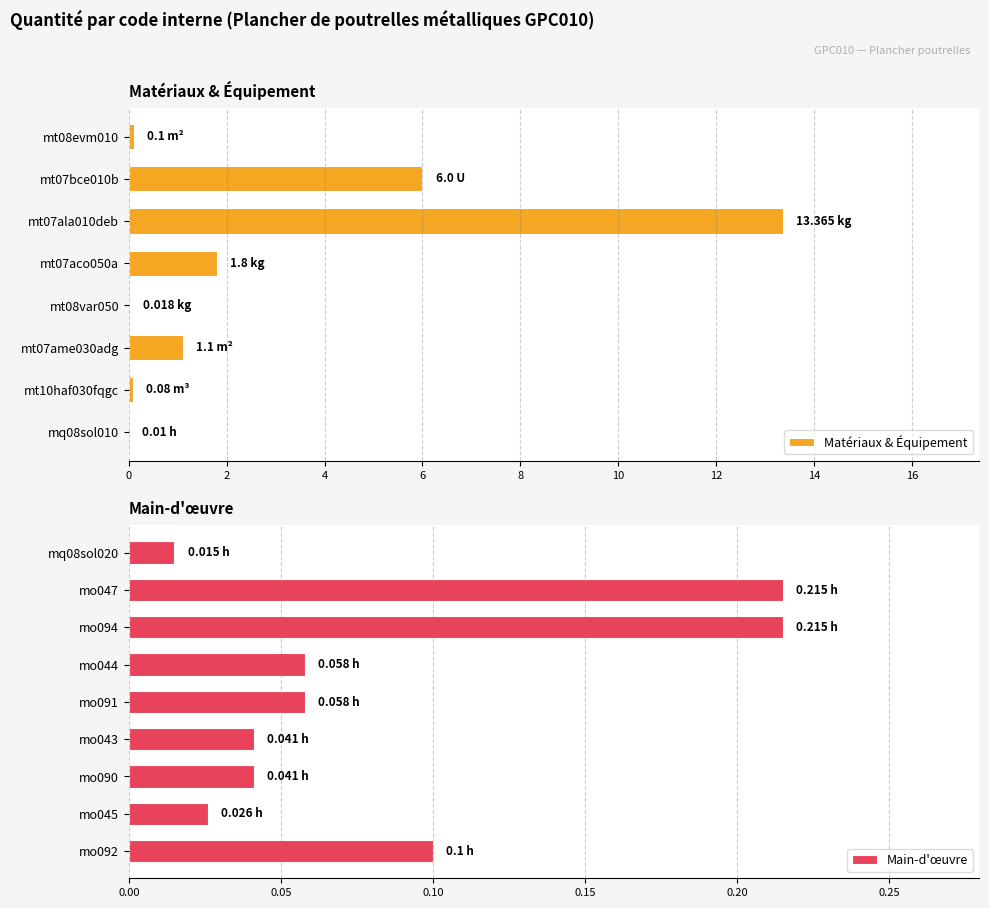

What is the sum of all values?

23.2